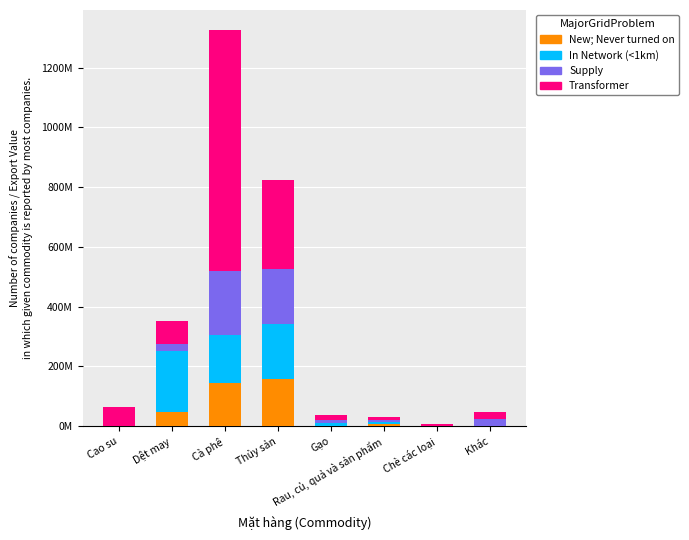

Are the bars grouped side by side (vs. stacked)?

No